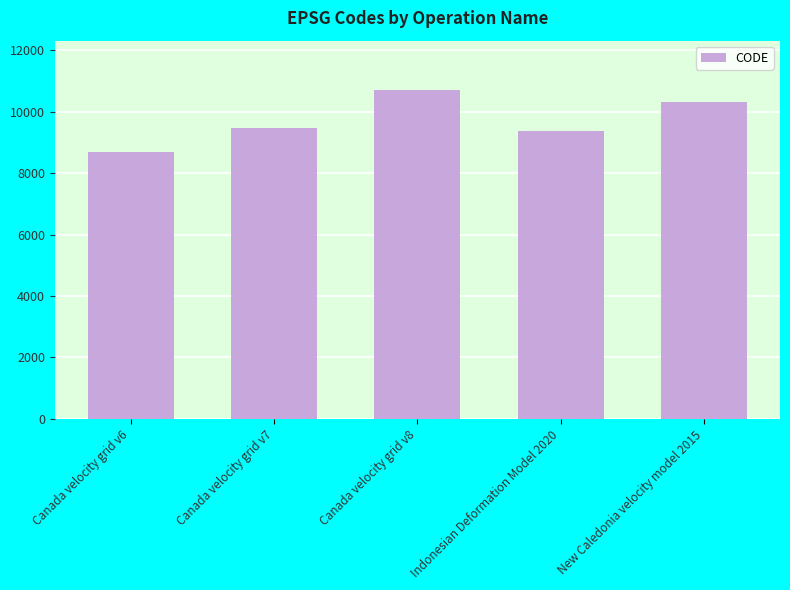

What is the value of the 3rd bar from the left?

10707